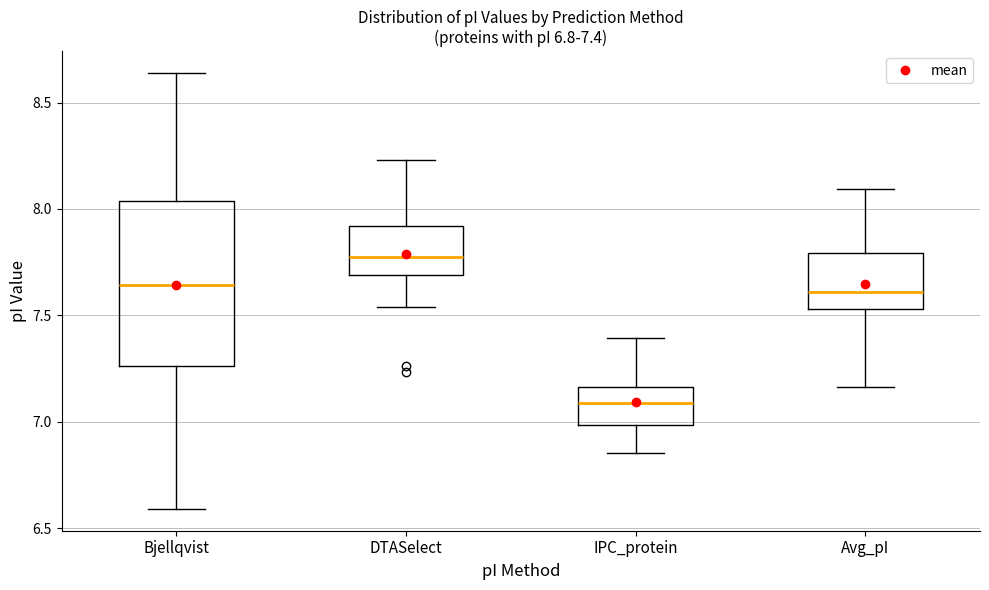

Which box's median line is the lowest?

IPC_protein